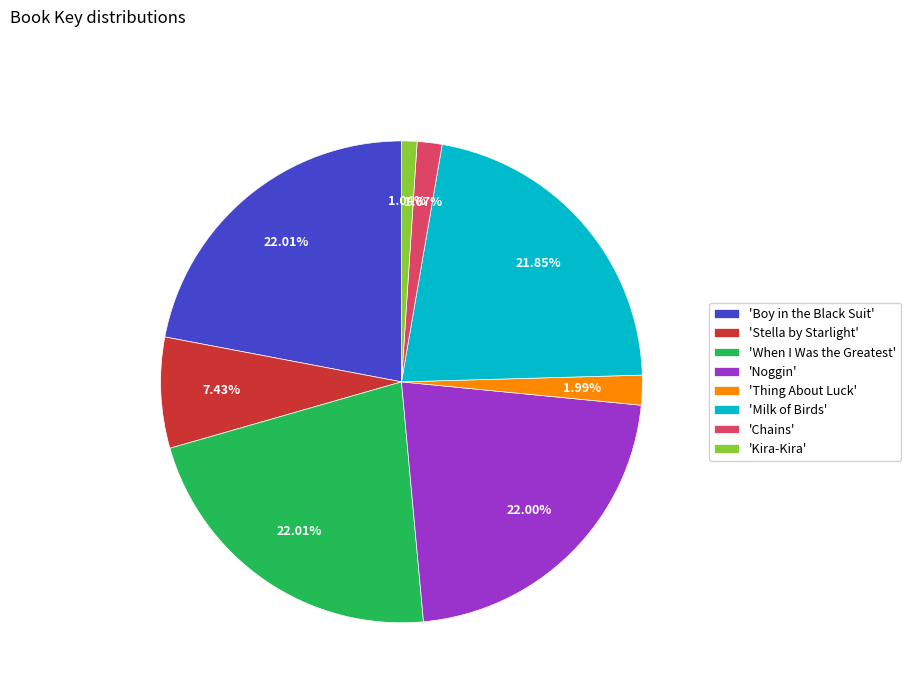

Which slice is the smallest?

'Kira-Kira'